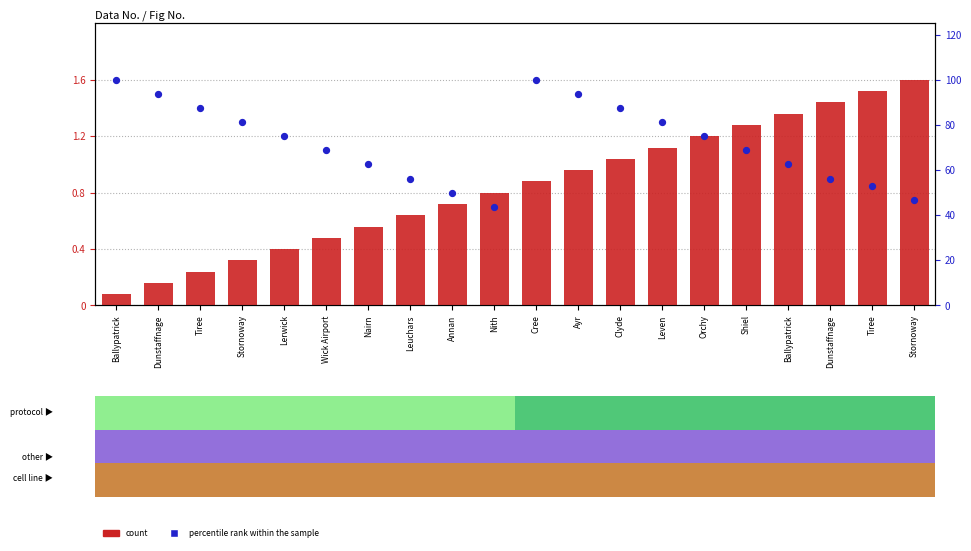

What is the total value across all series at Nairn?

63.1